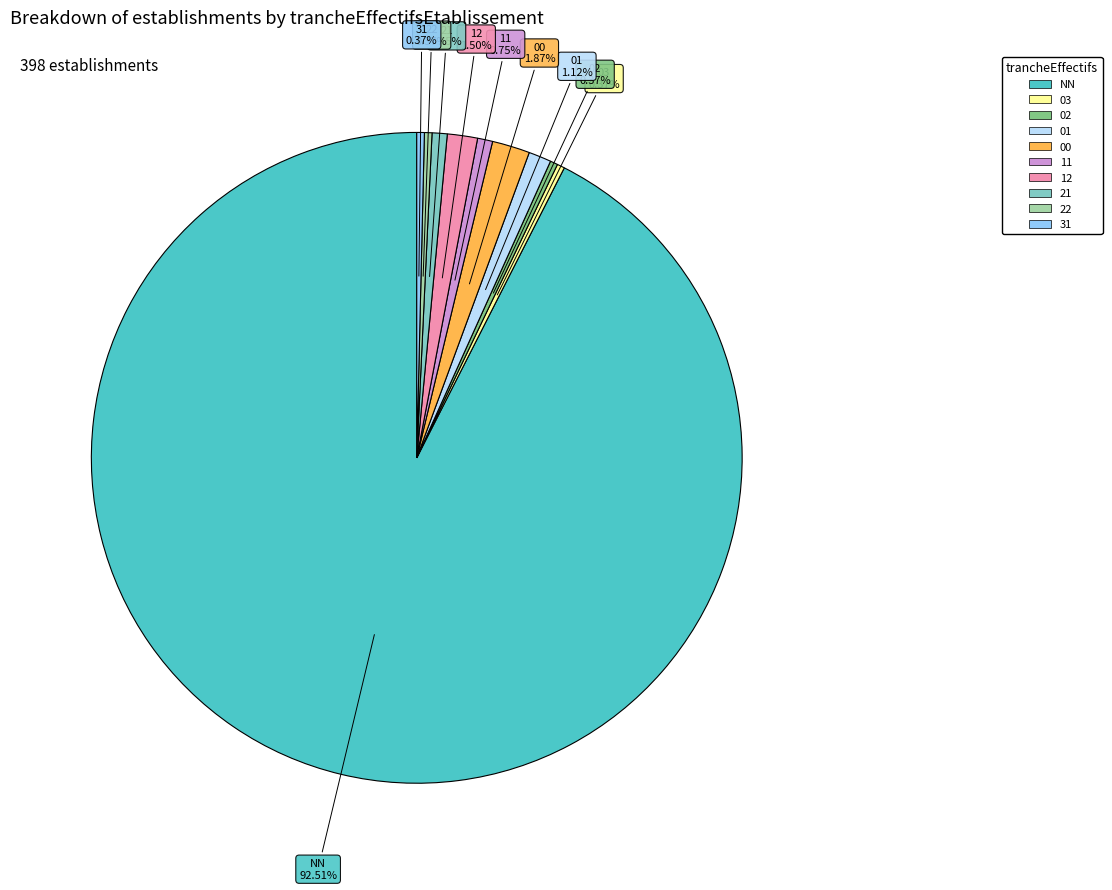

What percentage do 00 and 22 together represent?

2.2%